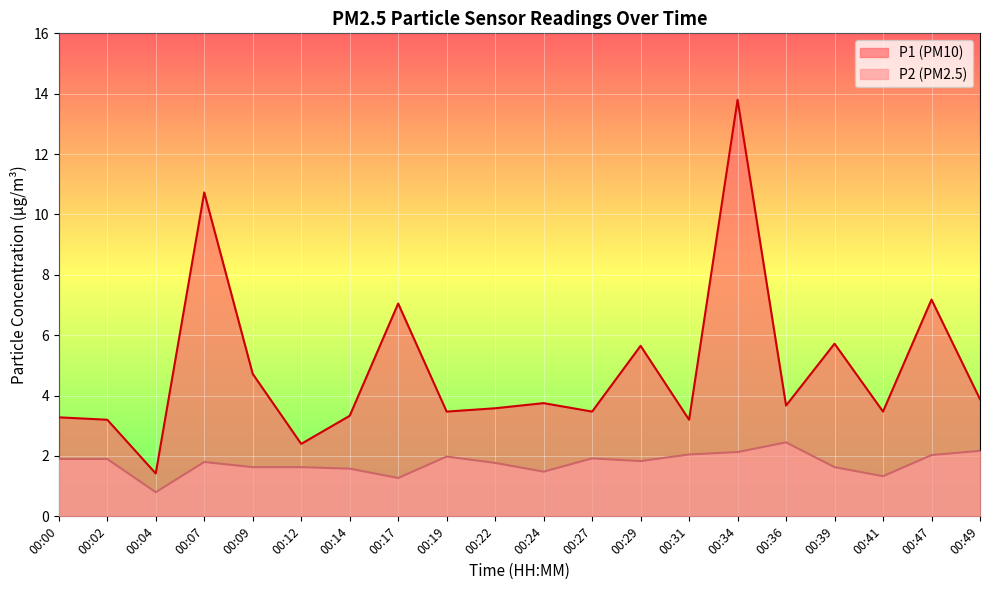

Read the P1 value at 00:39.

5.7